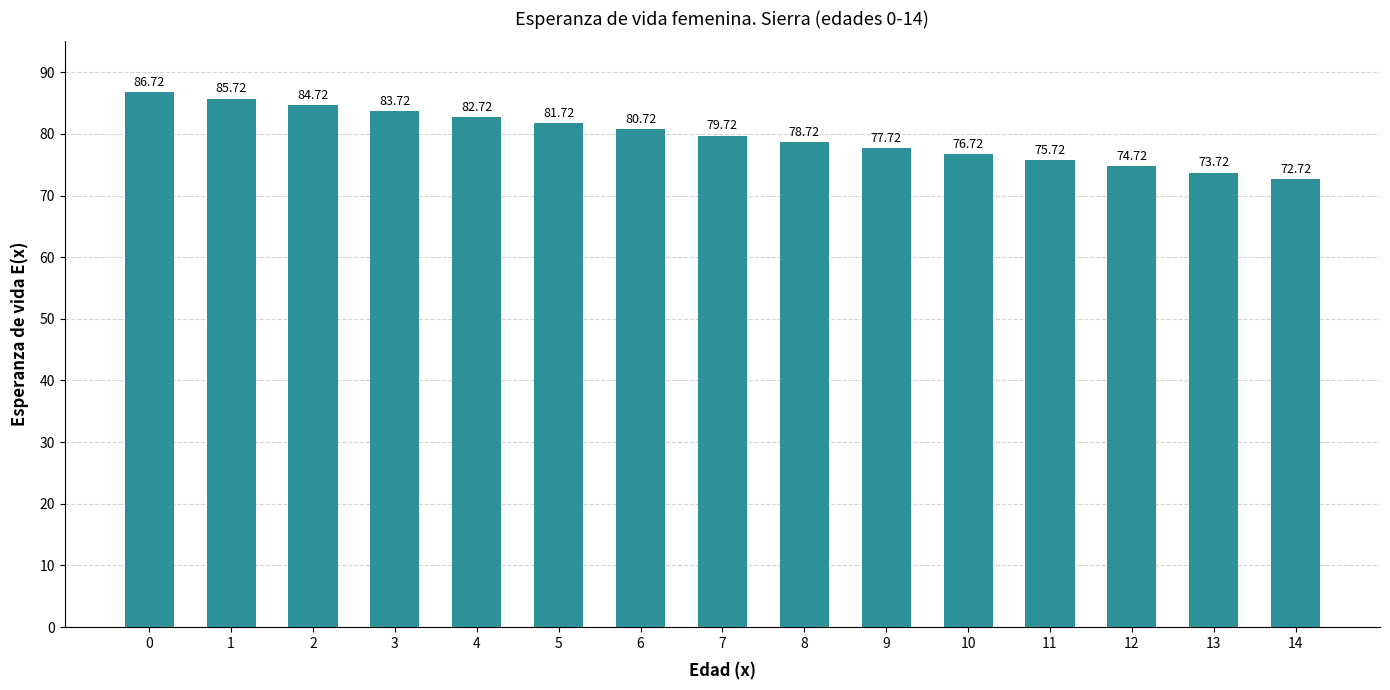

How many values exceed 79?

8